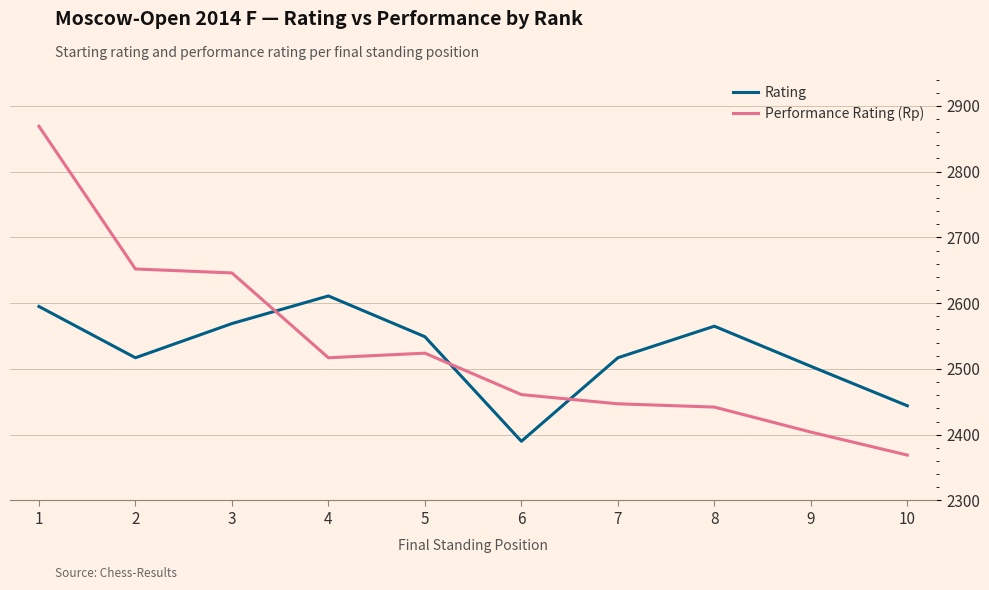

Is it true that Rating equals 1298 at 10?

False